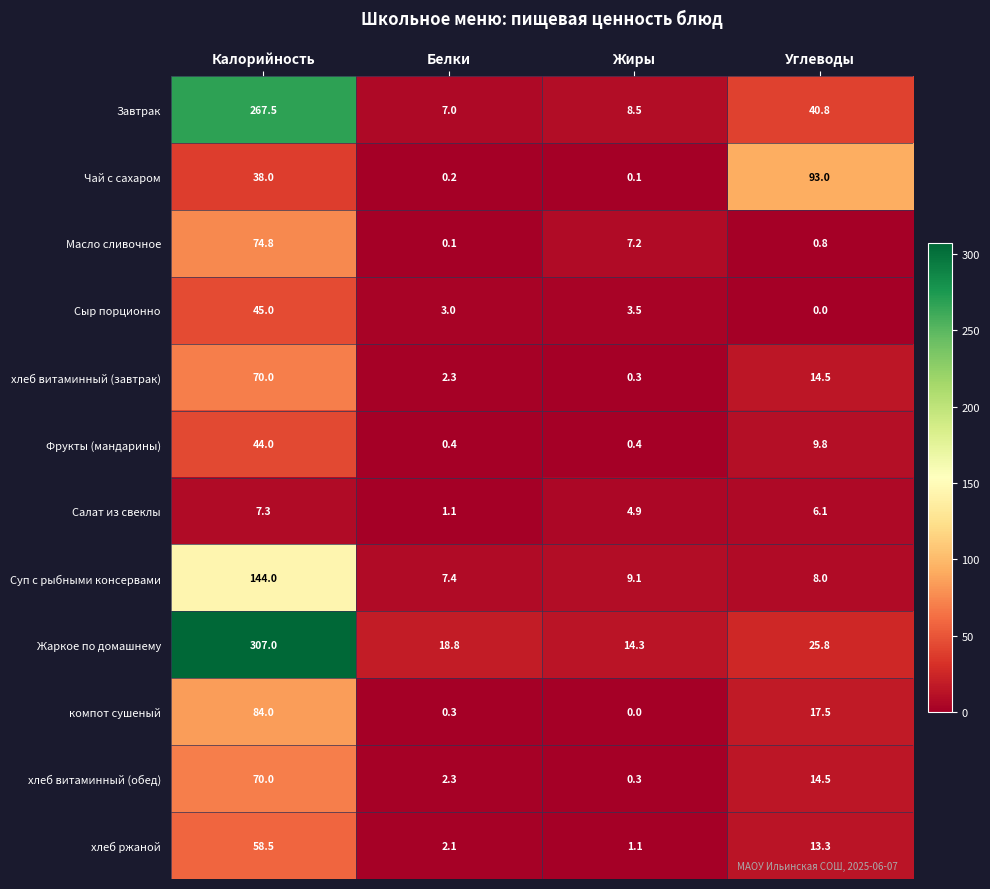

What is the difference between the maximum and second lowest values in the компот сушеный series?

83.7